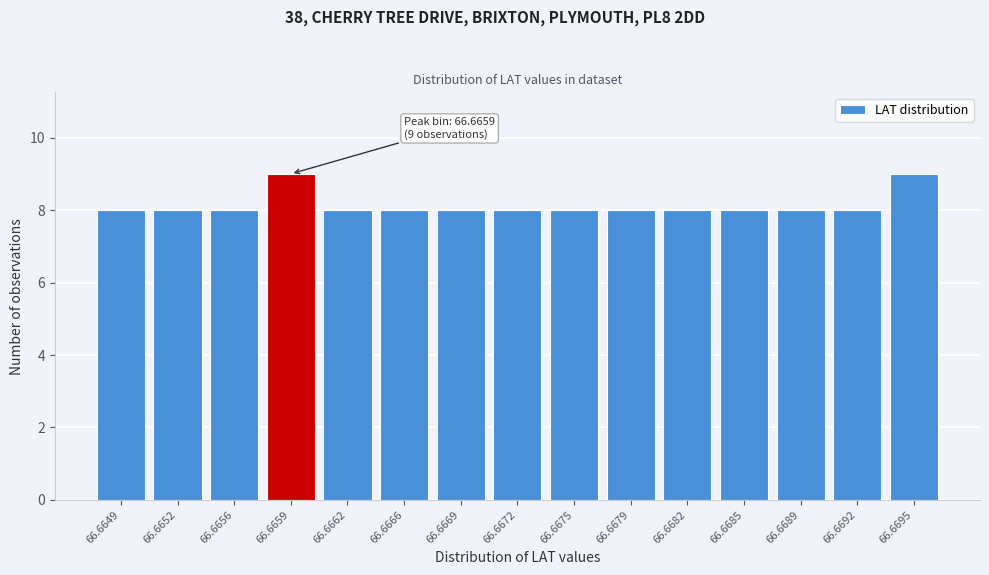

Reading right to left, transcribe all the data shown in this chart.

66.6695=9	66.6692=8	66.6689=8	66.6685=8	66.6682=8	66.6679=8	66.6675=8	66.6672=8	66.6669=8	66.6666=8	66.6662=8	66.6659=9	66.6656=8	66.6652=8	66.6649=8